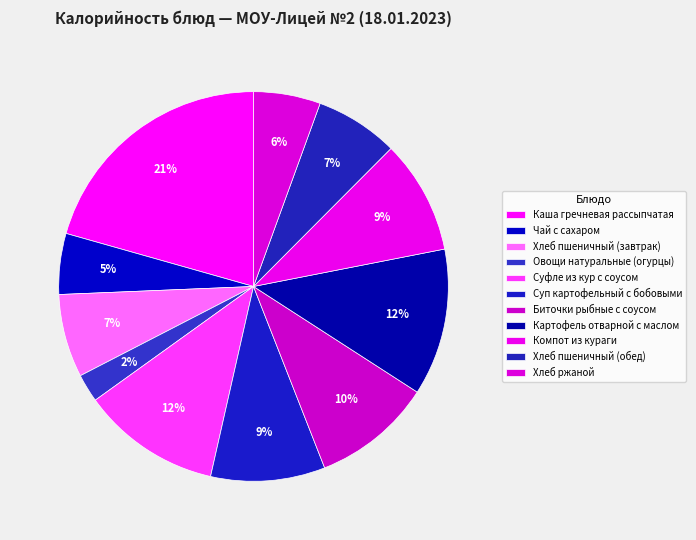

How many segments does this pie chart have?

11